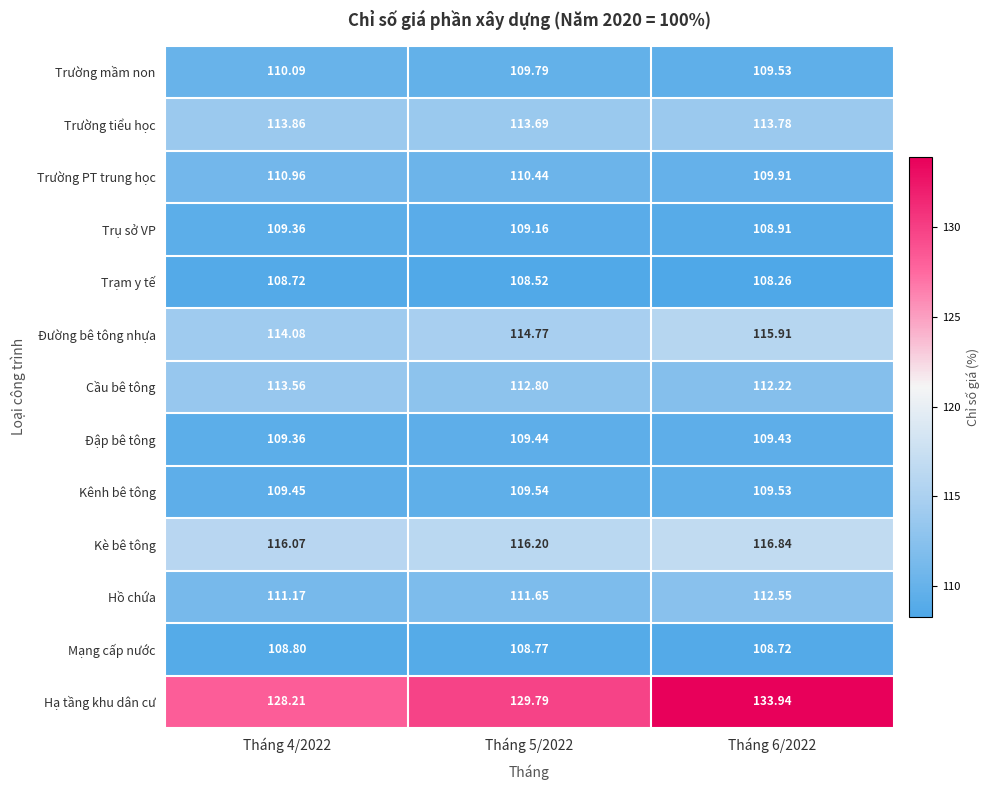

Rank the series by their maximum value, from highest to lowest.

Hạ tầng khu dân cư, Kè bê tông, Đường bê tông nhựa, Trường tiểu học, Cầu bê tông, Hồ chứa, Trường PT trung học, Trường mầm non, Kênh bê tông, Đập bê tông, Trụ sở VP, Mạng cấp nước, Trạm y tế